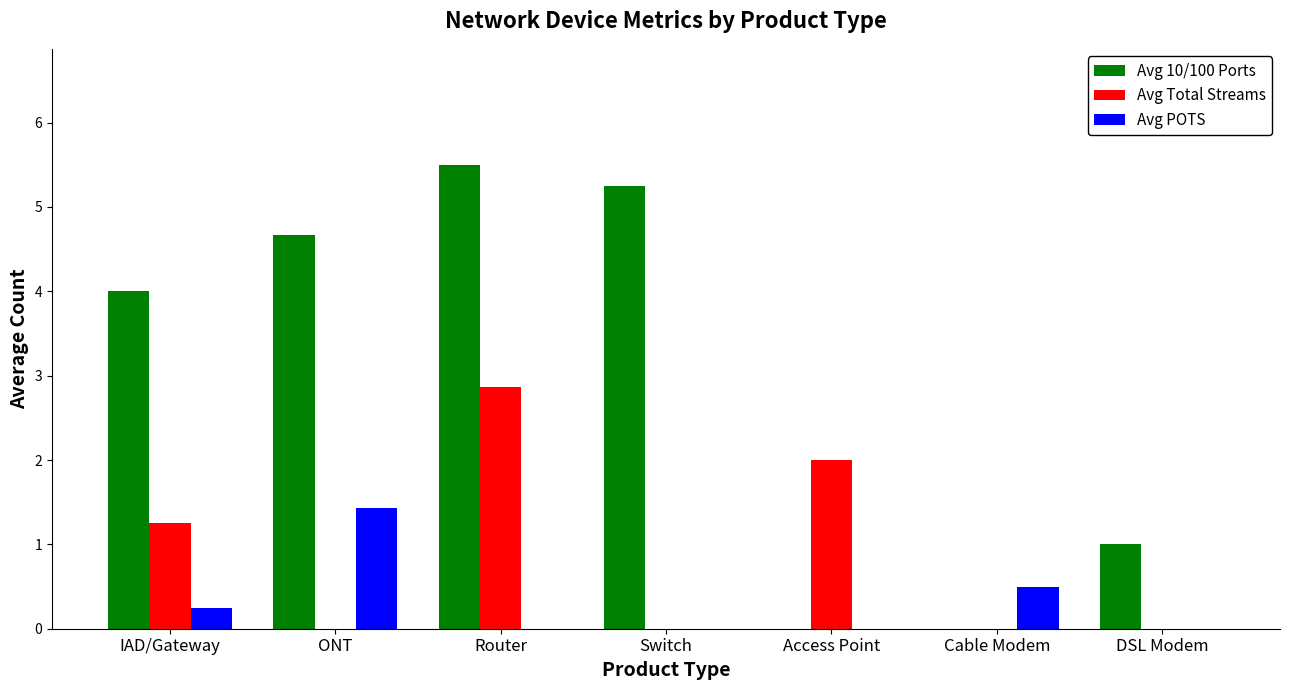

What is the total value across all series at Cable Modem?

0.5